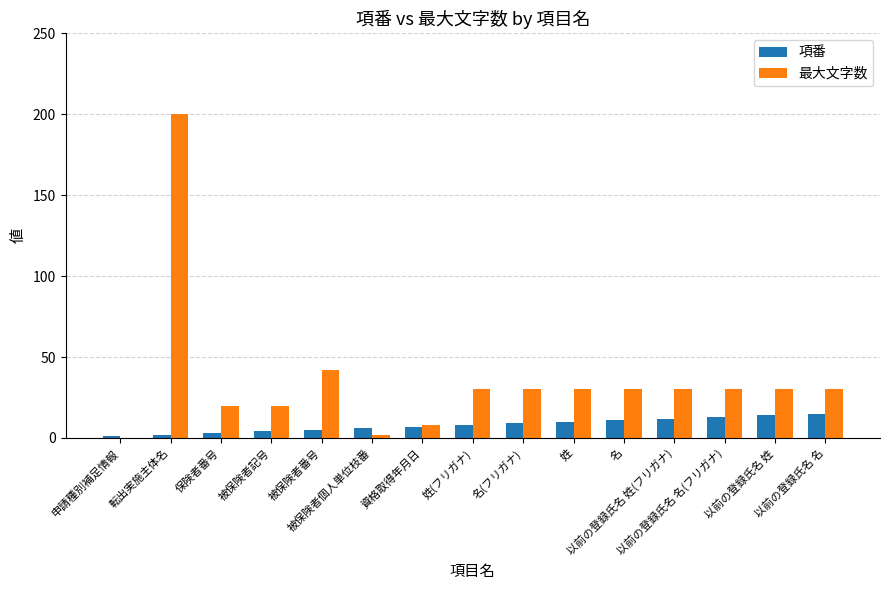

Does the chart contain stacked bars?

No